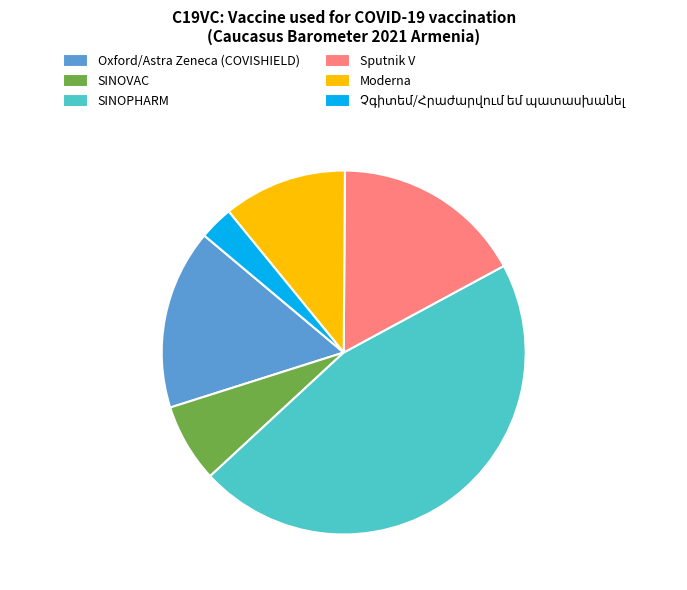

Is there any slice that represents more than half of the pie?

No